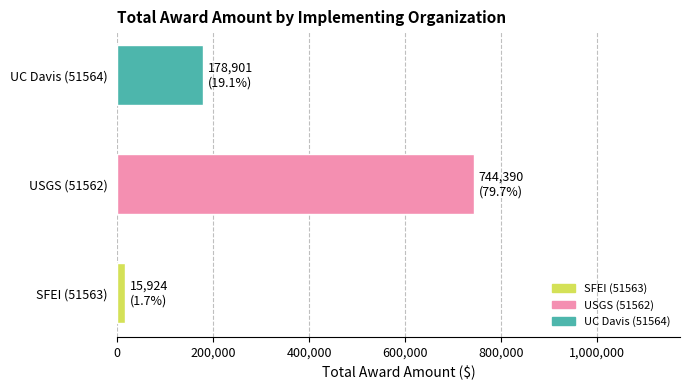

List the labels in order of value, smallest first.

SFEI (51563), UC Davis (51564), USGS (51562)